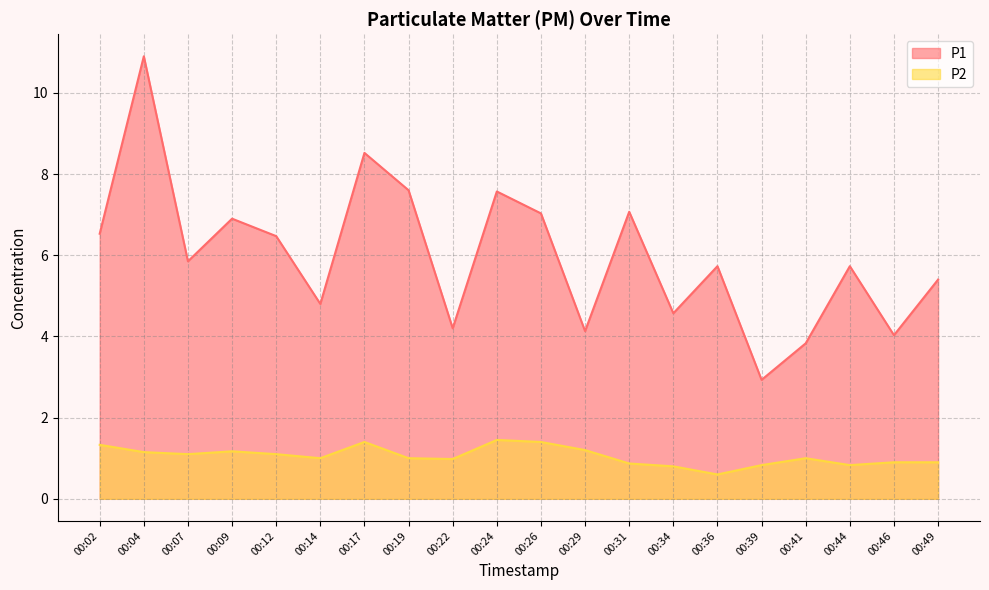

In P2, how many points are lower than both neighbors (excluding endpoints)?

5